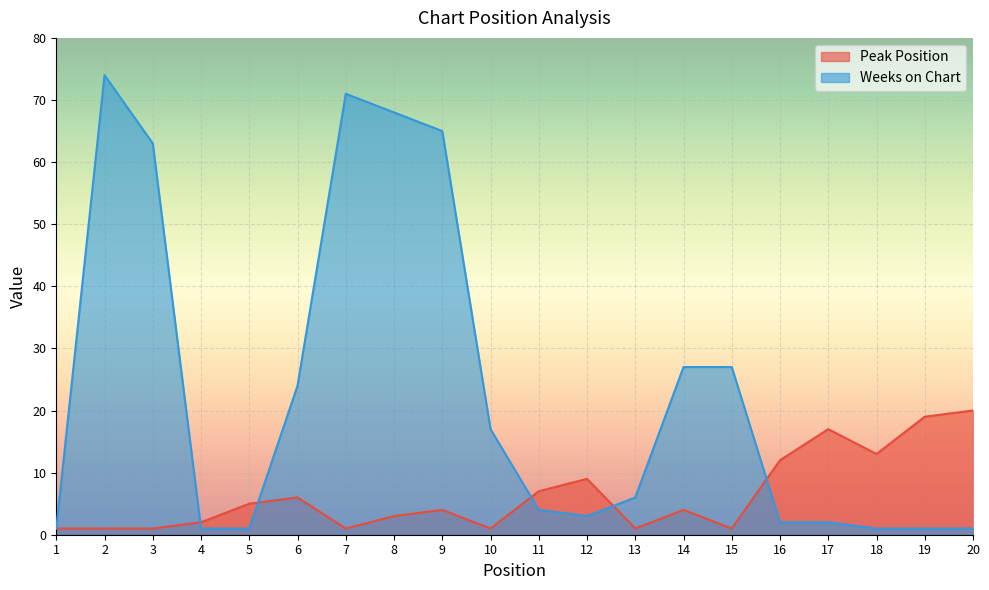

True or false: Peak Position has a value of 7 at 11.

True